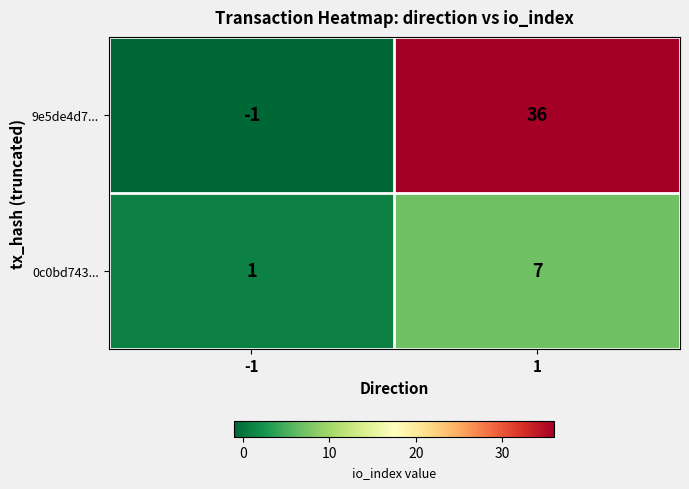

How many distinct data groups are displayed?

2